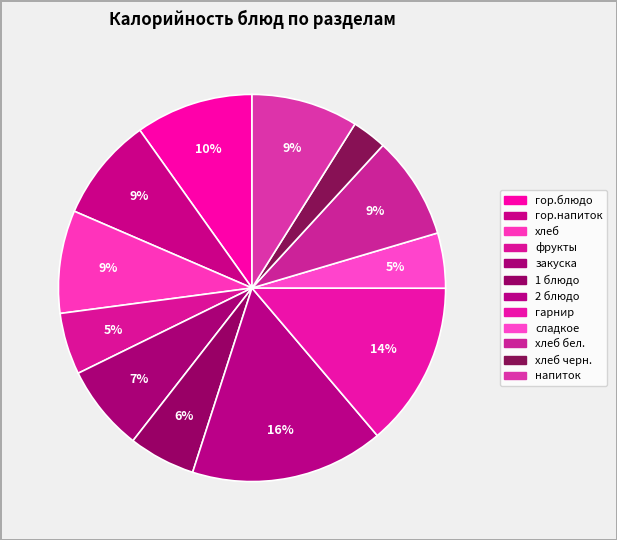

Is there any slice that represents more than half of the pie?

No